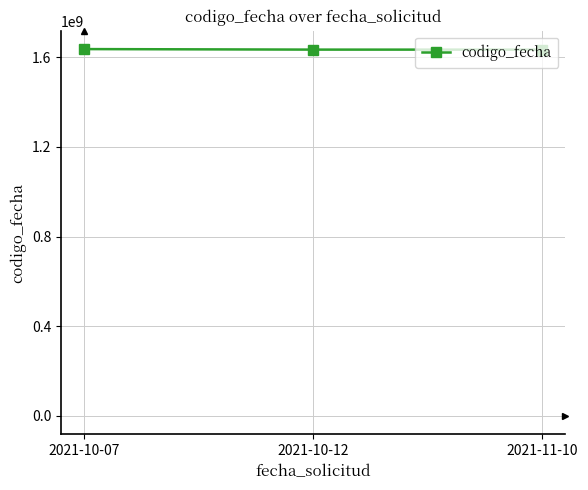

What is the smallest value displayed?

1634023827